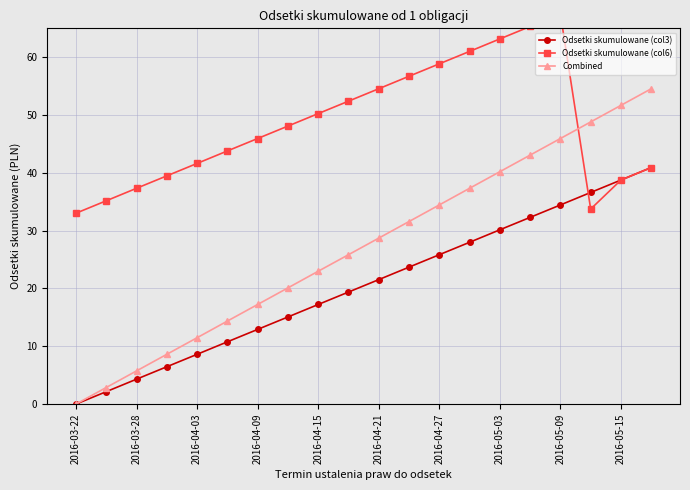

What is the sum of all Combined values?

545.5